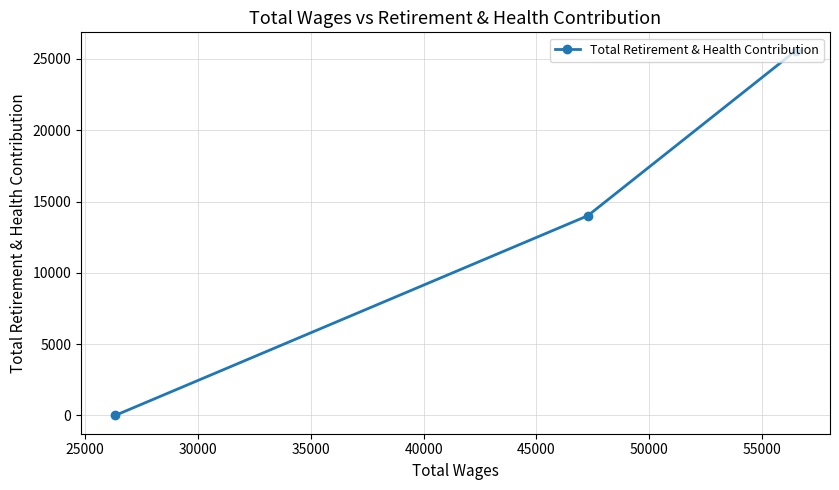

Reading right to left, what are all the values shown in this chart?

25581	14000	0